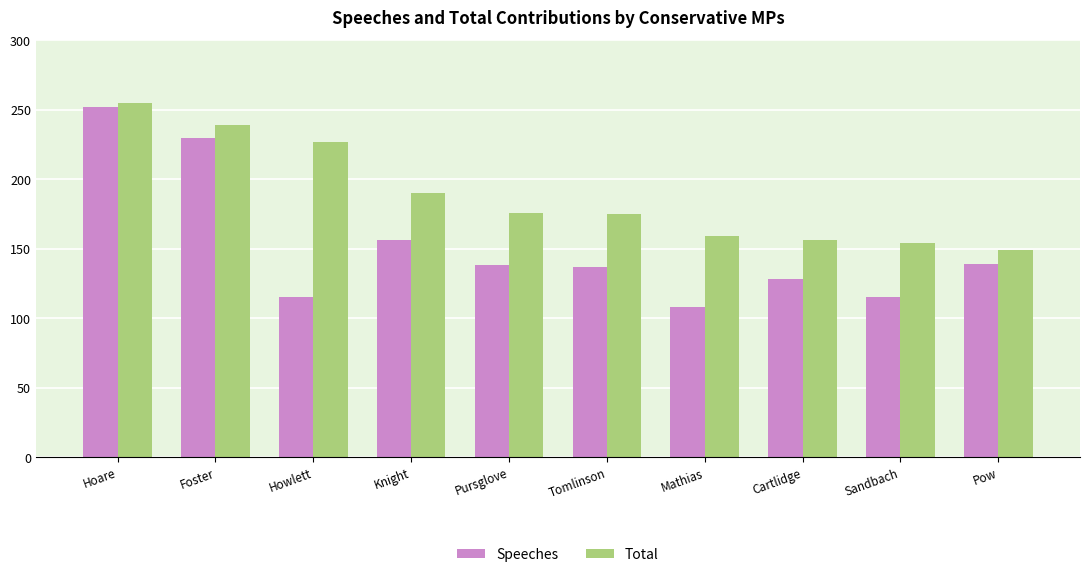

At which label does Speeches reach its peak?

Hoare